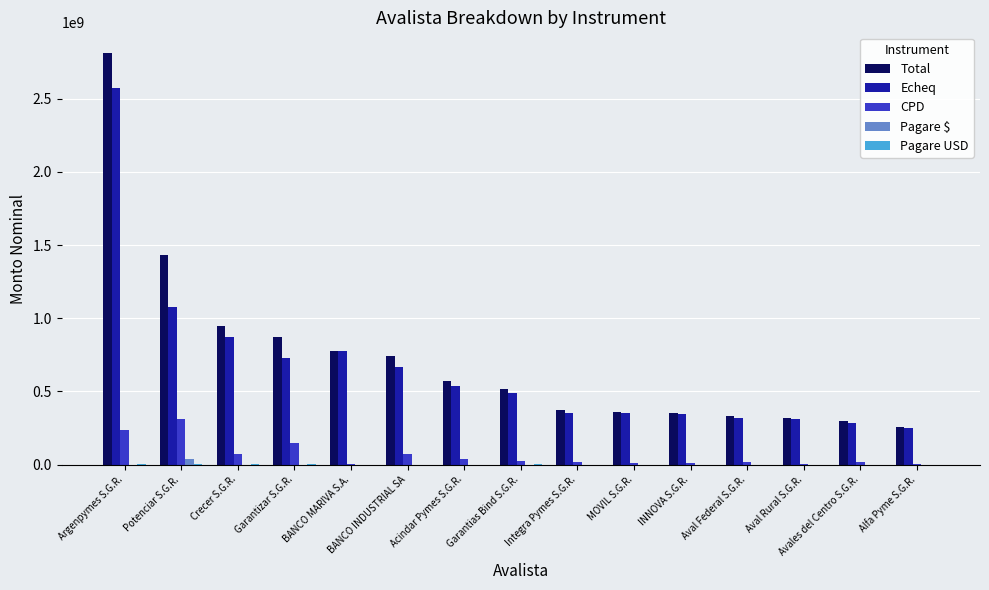

Is the value of Total at Aval Rural S.G.R. greater than the value of Echeq at BANCO MARIVA S.A.?

No